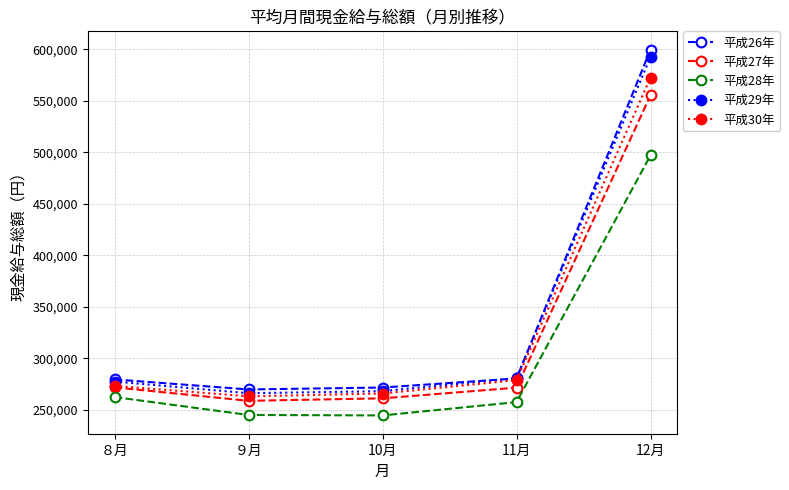

Is this an area chart (filled region under the line)?

No